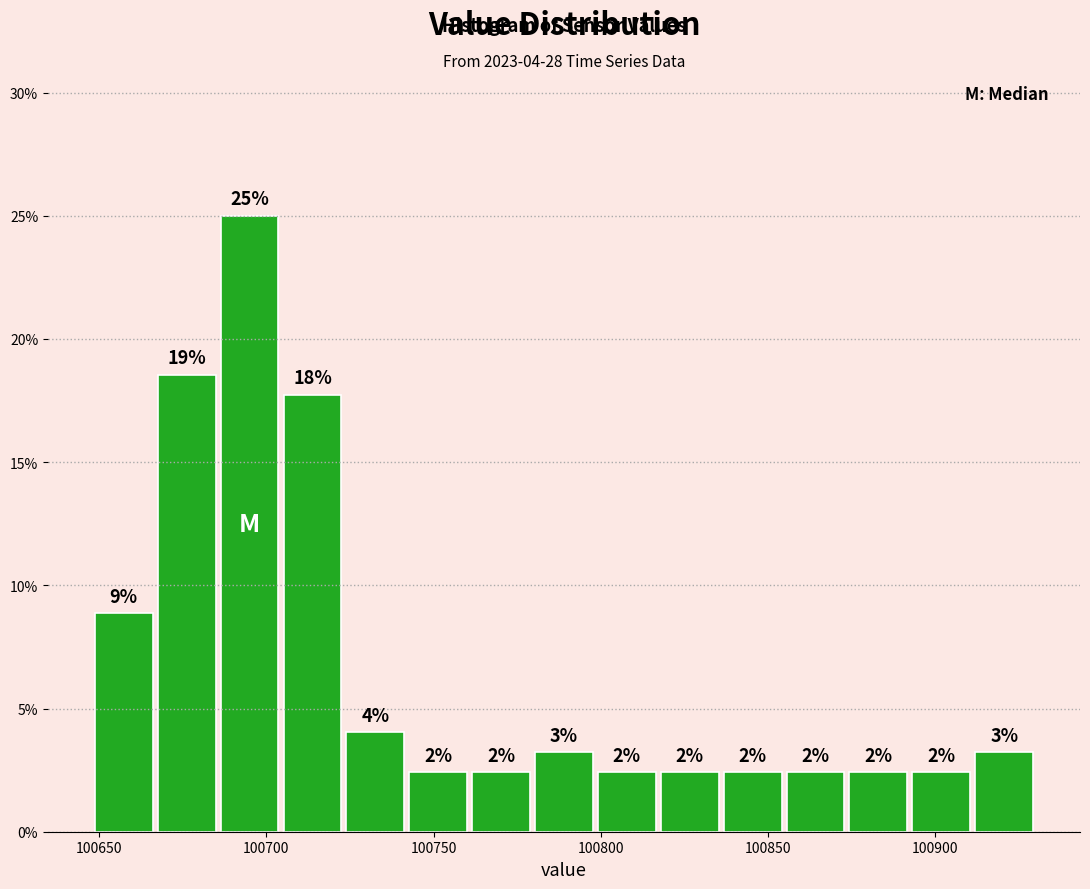

Read against the x-axis, roughly where is the centre of the tallest bar?

100695